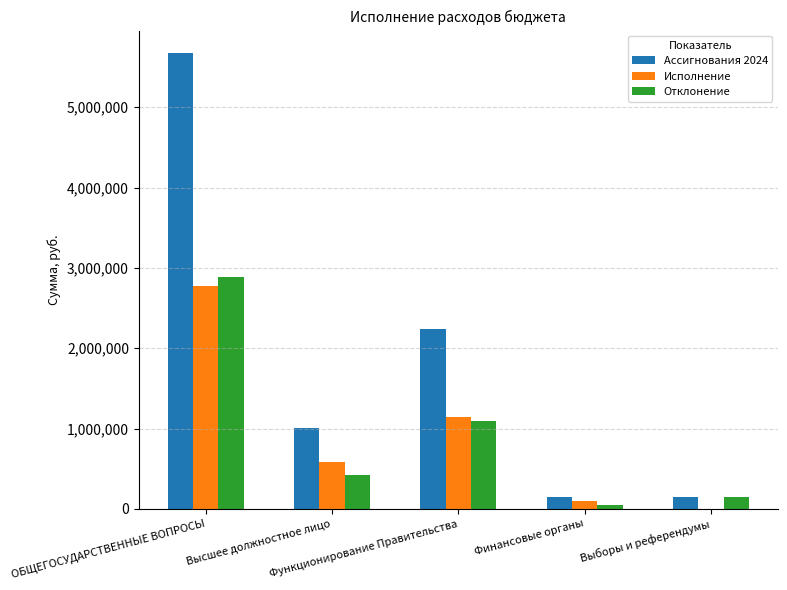

Between Функционирование Правительства and Финансовые органы, which series saw the biggest shift?

Ассигнования 2024